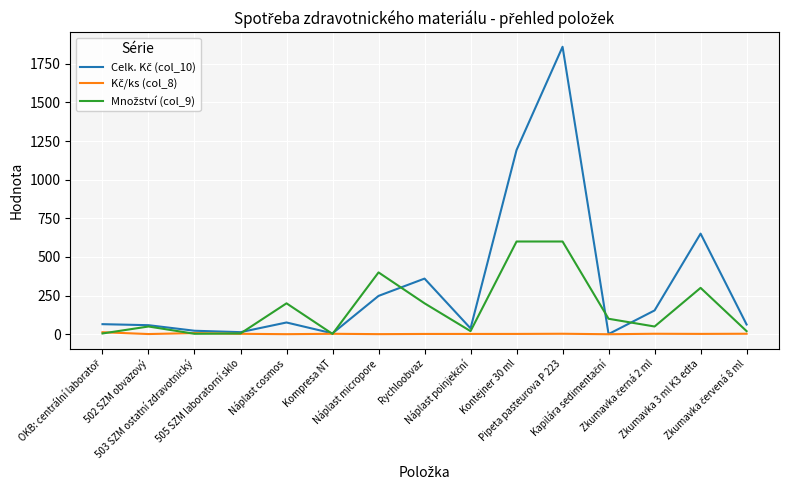

At which category is the sum across all series the highest?

Pipeta pasteurova P 223